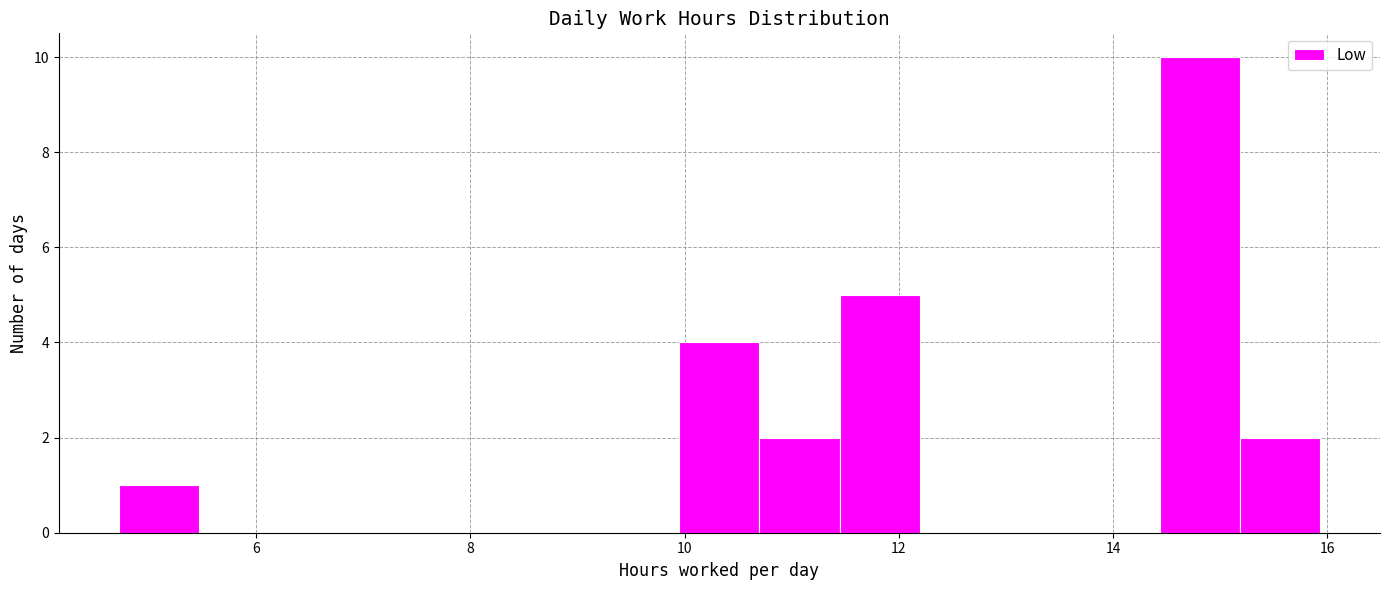

Read against the x-axis, roughly where is the centre of the tallest bar?

14.8